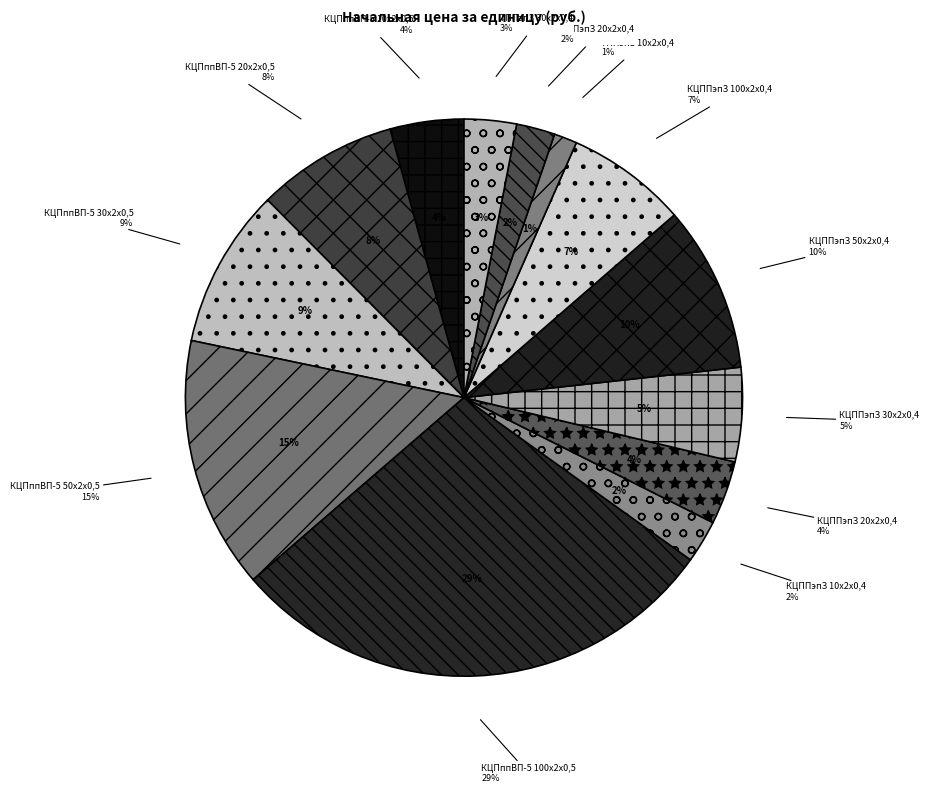

Which category has the biggest portion of the pie?

КЦПппВП-5 100x2x0,5